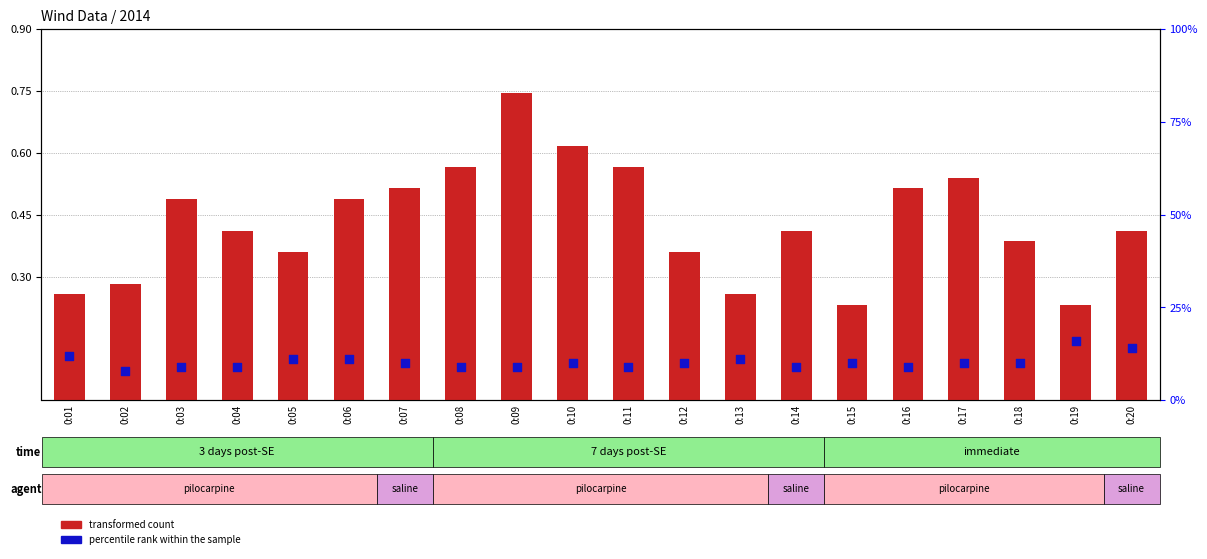

What are all the series names shown in the legend?

transformed count, percentile rank within the sample